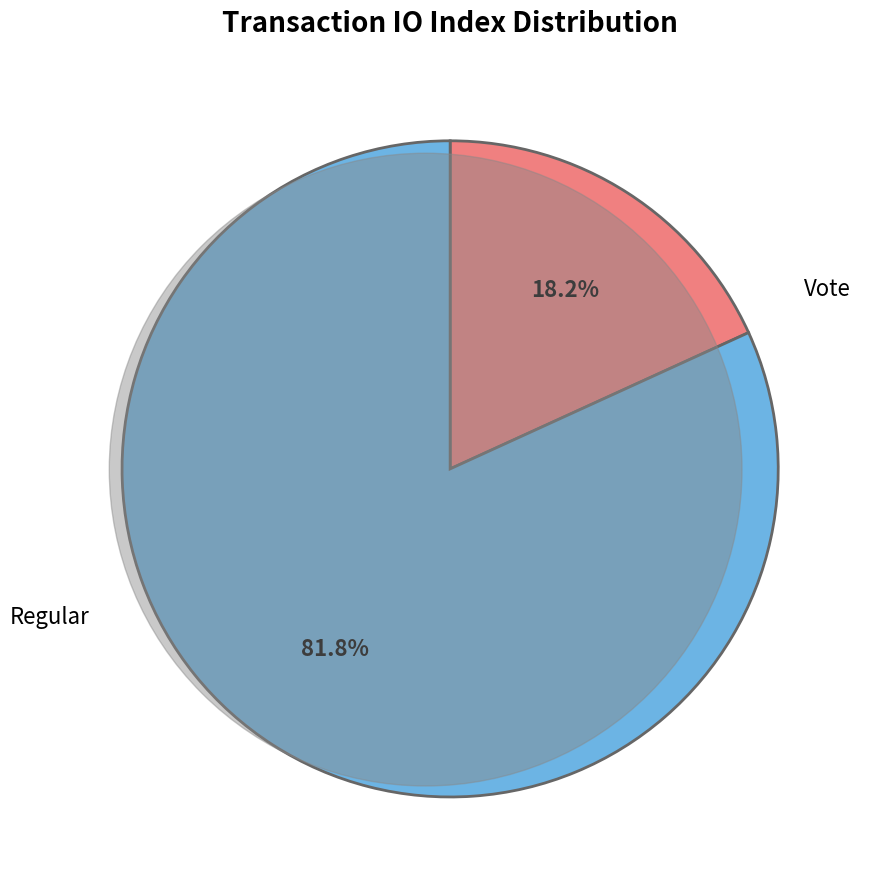

Count the number of slices in the pie.

2